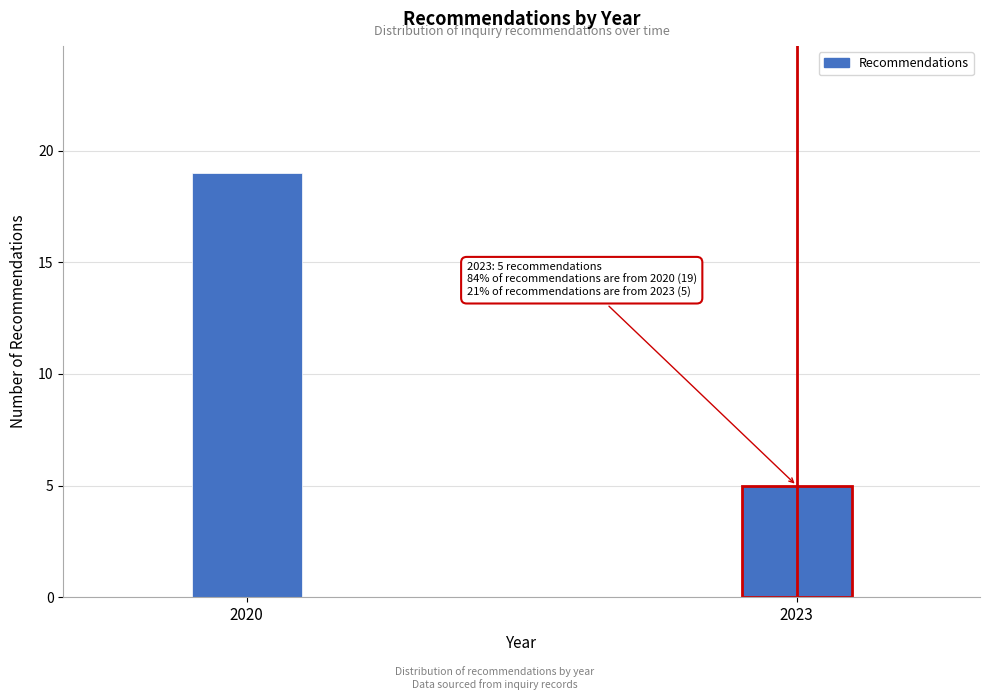

Reading left to right, extract all data points from this chart.

19	5